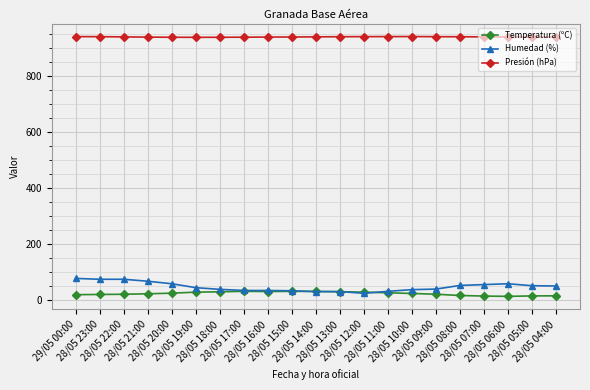

In Temperatura (ºC), how many points are higher than both neighbors (excluding endpoints)?

2